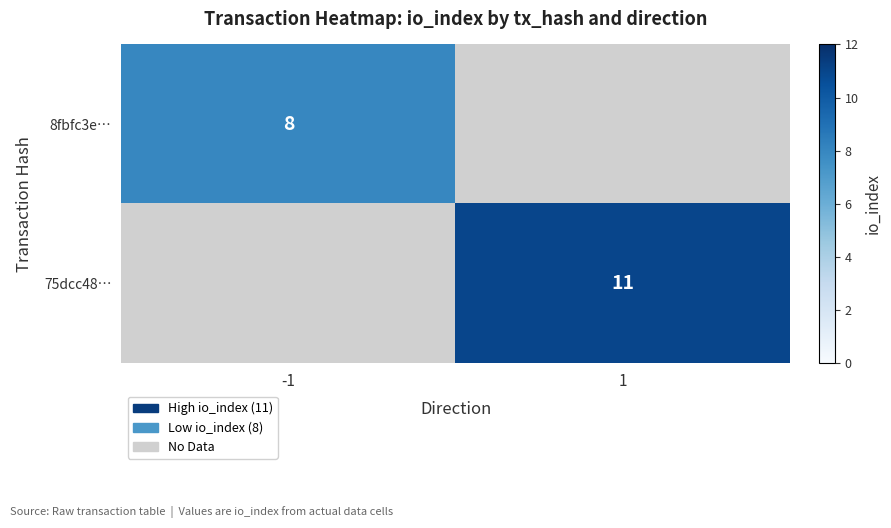

The 8fbfc3e… series shows 11 at -1. True or false?

False